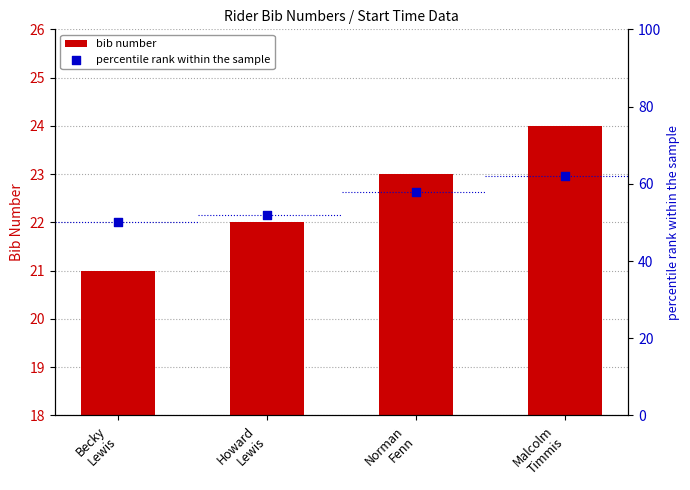

At which category is the sum across all series the highest?

Malcolm
Timmis